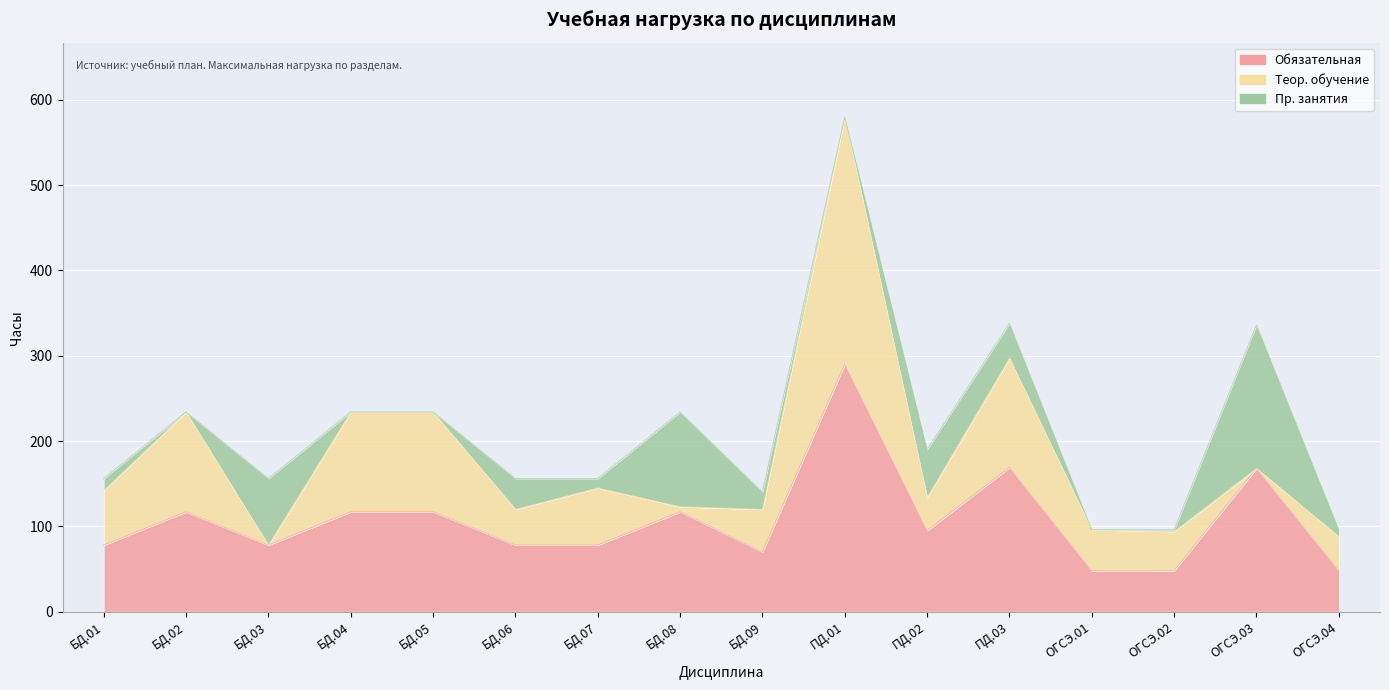

The value of Теор. обучение at ОГСЭ.02 is 46. True or false?

True